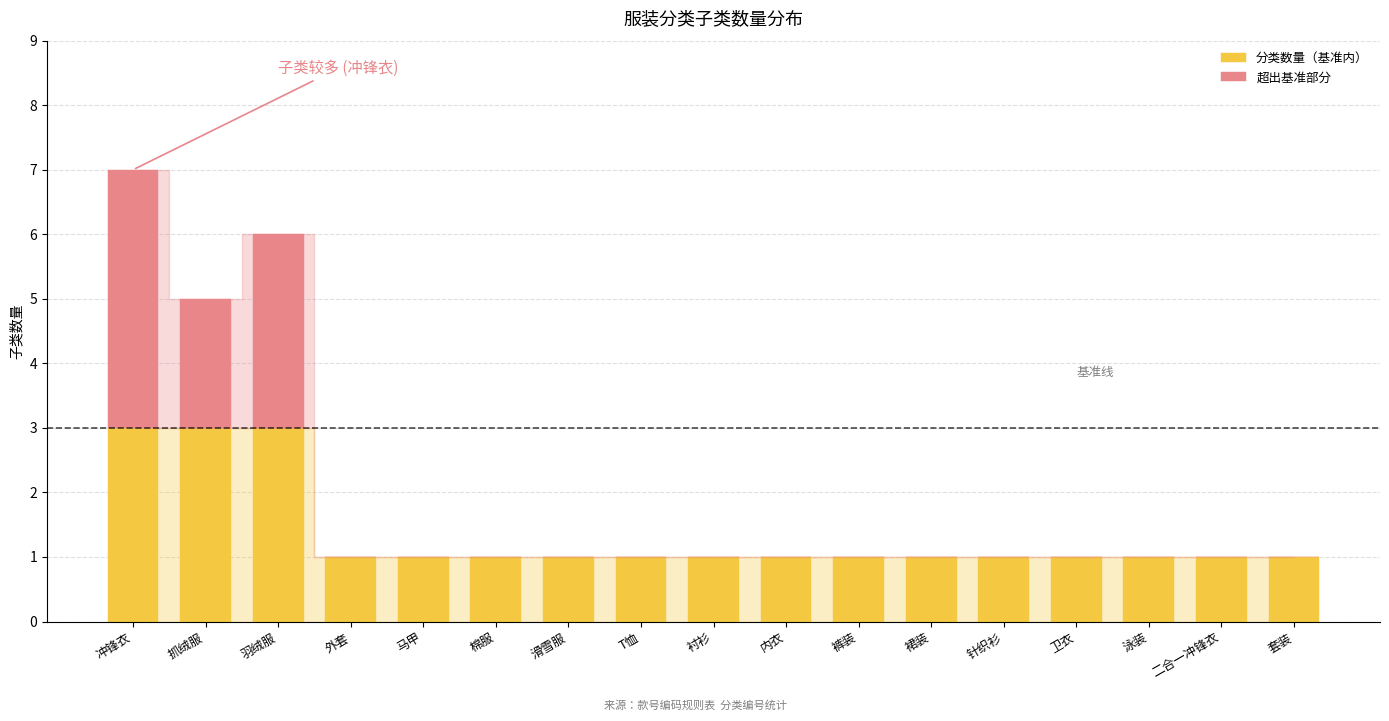

Are the bars grouped side by side (vs. stacked)?

No